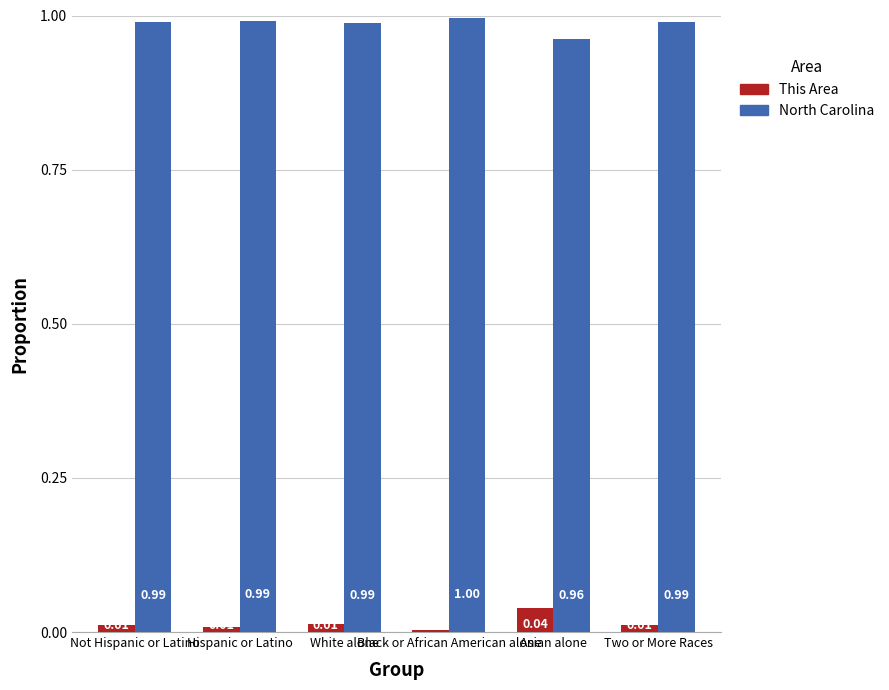

What is the average value of the North Carolina series?

1.0